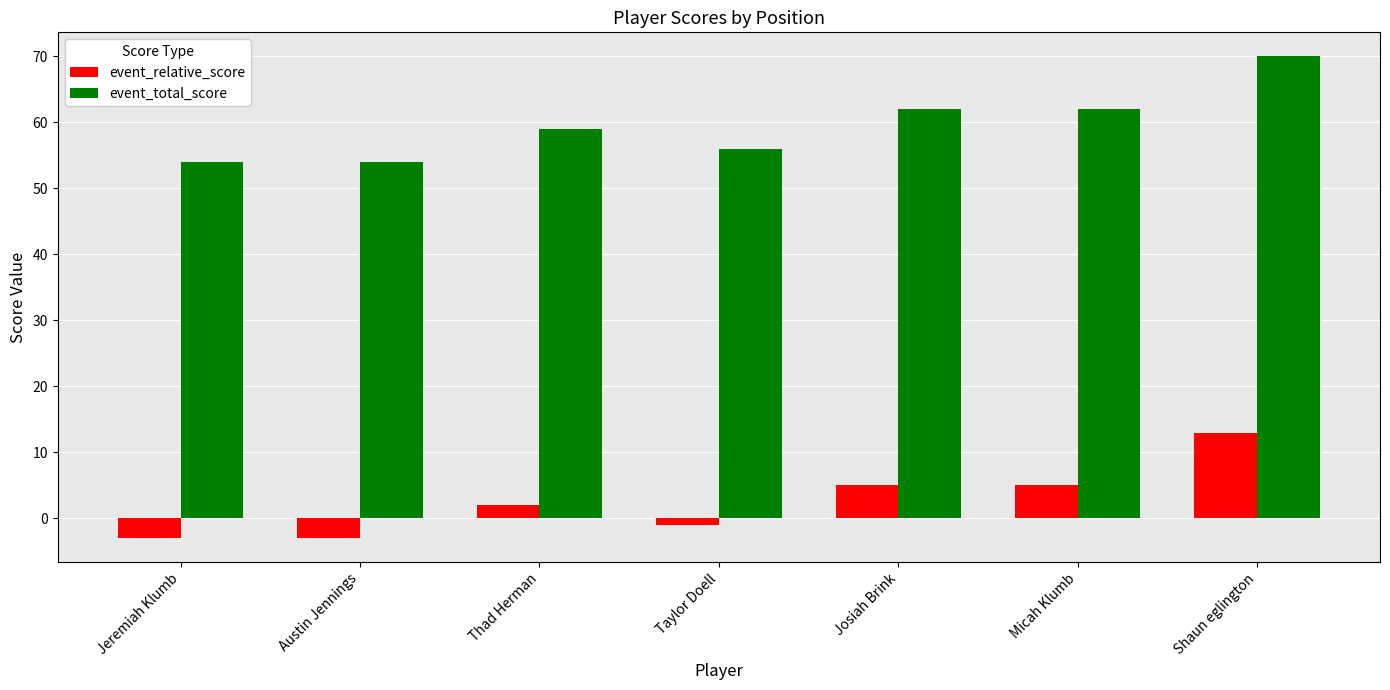

What is the total value across all series at Taylor Doell?

55